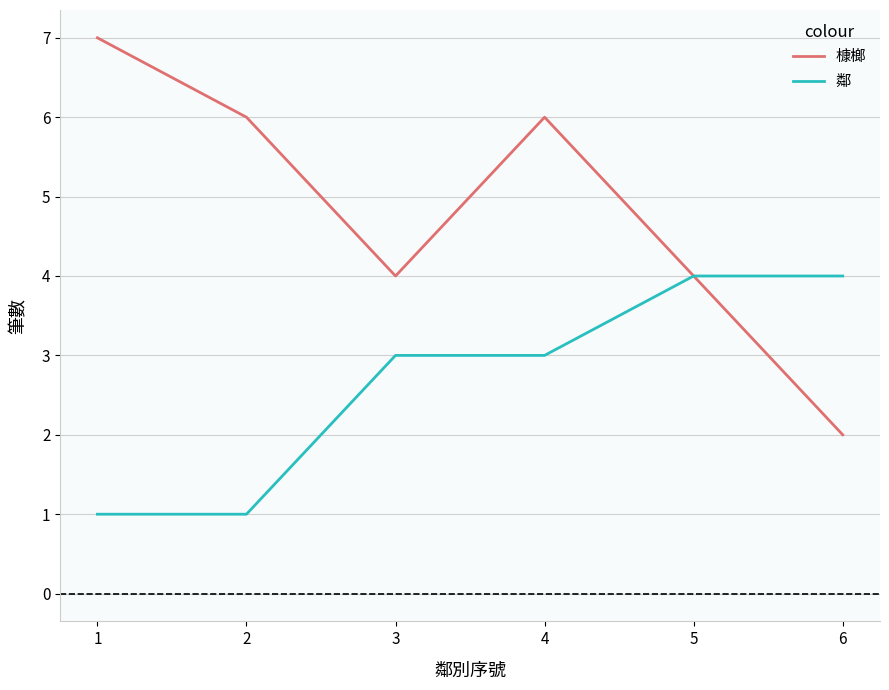

What is the average value of the 鄰 series?

3